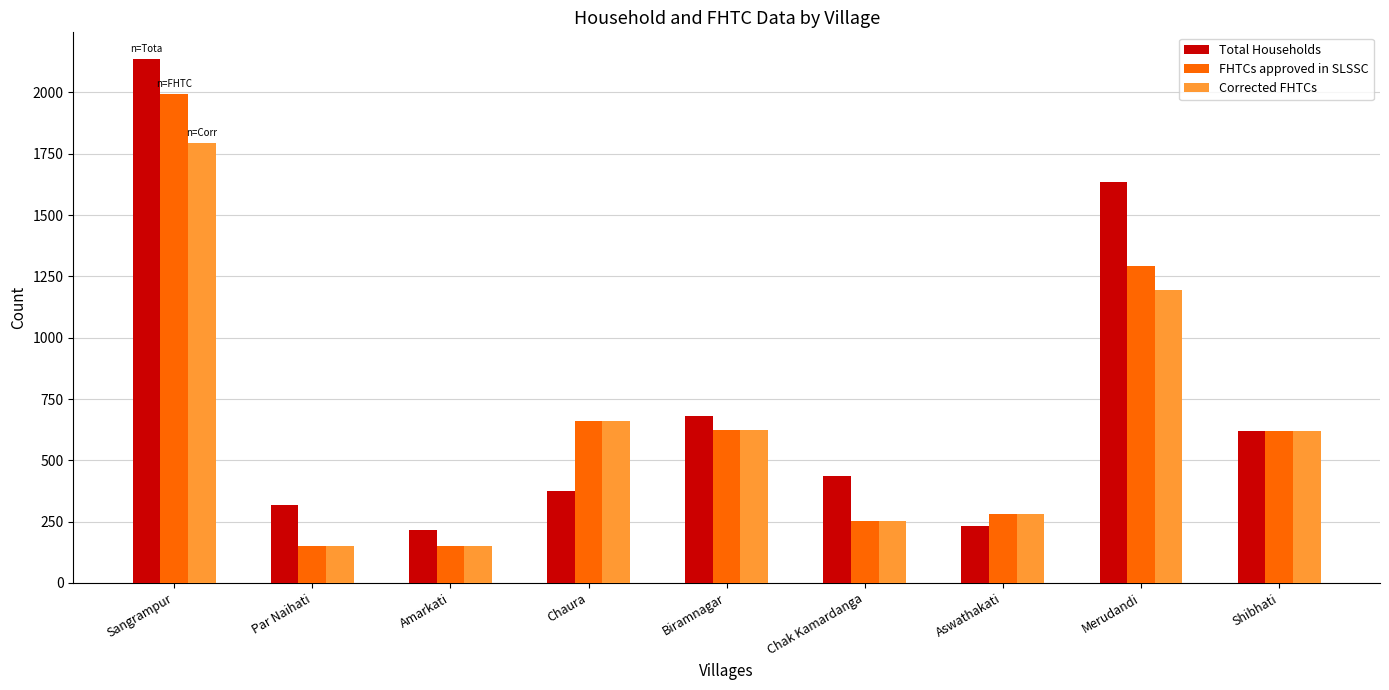

What is the sum of all Total Households values?

6651